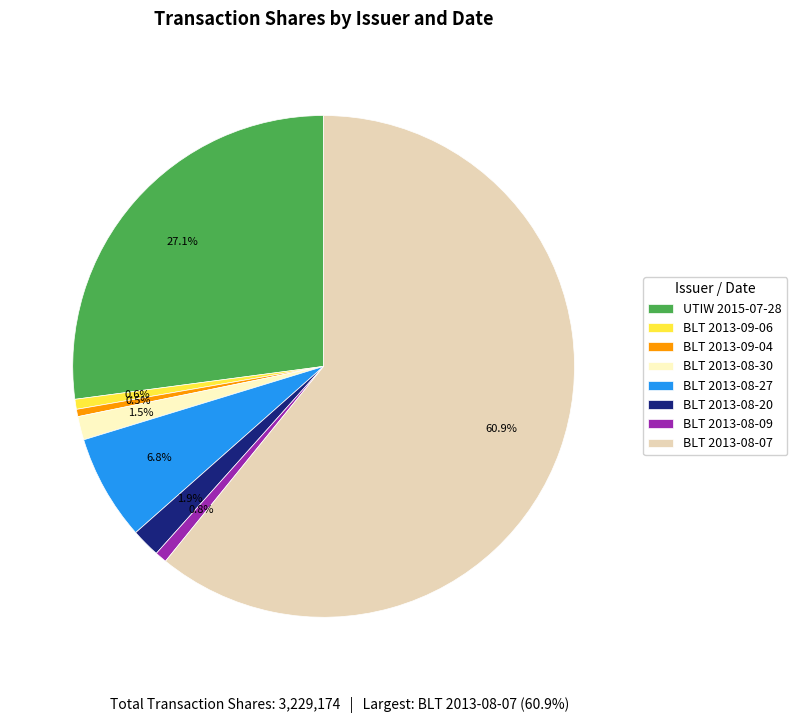

How many slices are in this pie chart?

8